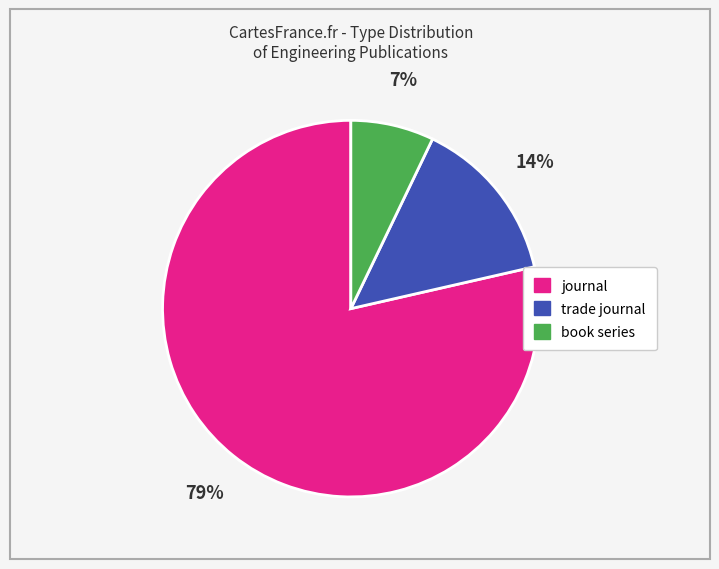

Do trade journal and book series together represent more than half of the pie?

No